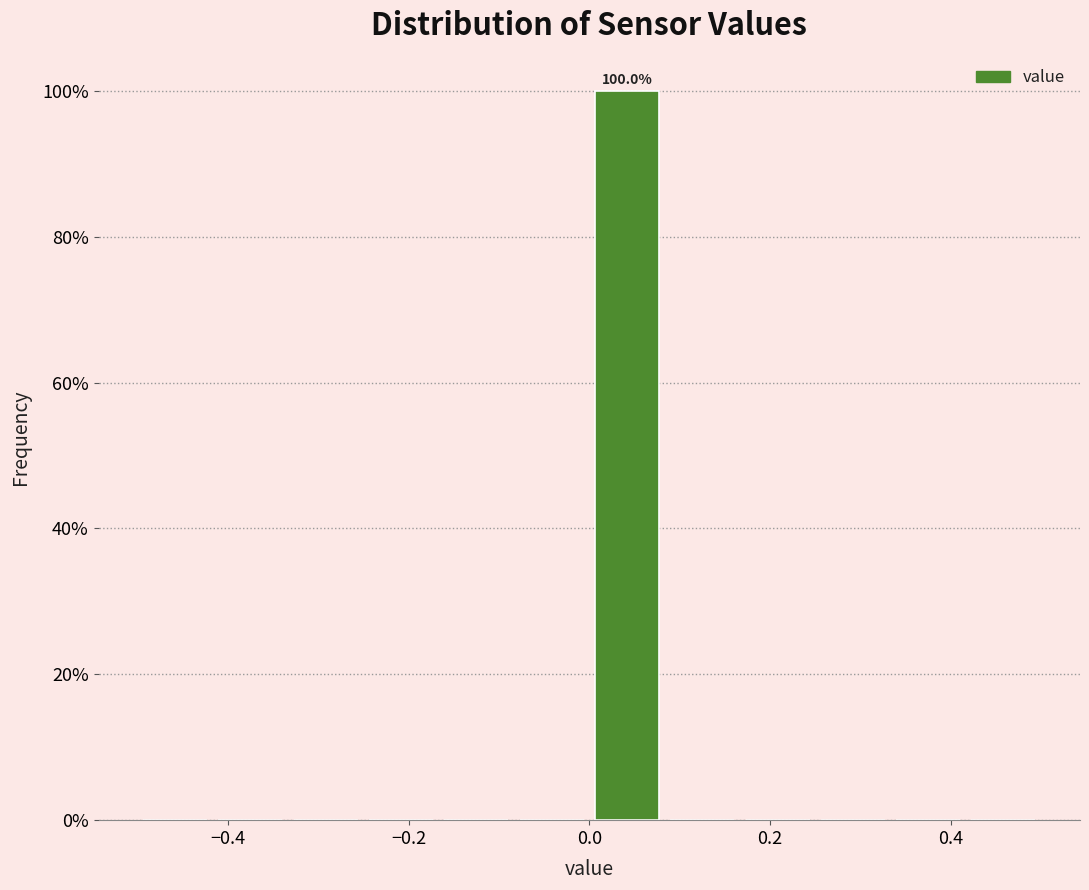

Which range on the x-axis has the tallest bar?

0.00 to 0.08